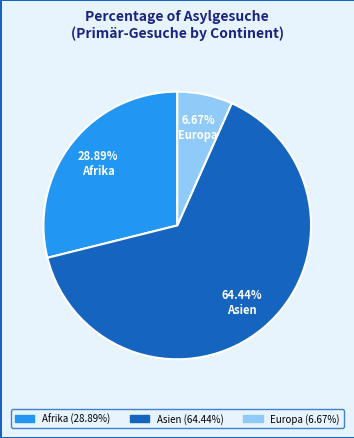

What percentage is the Asien slice, to the nearest percent?

64%